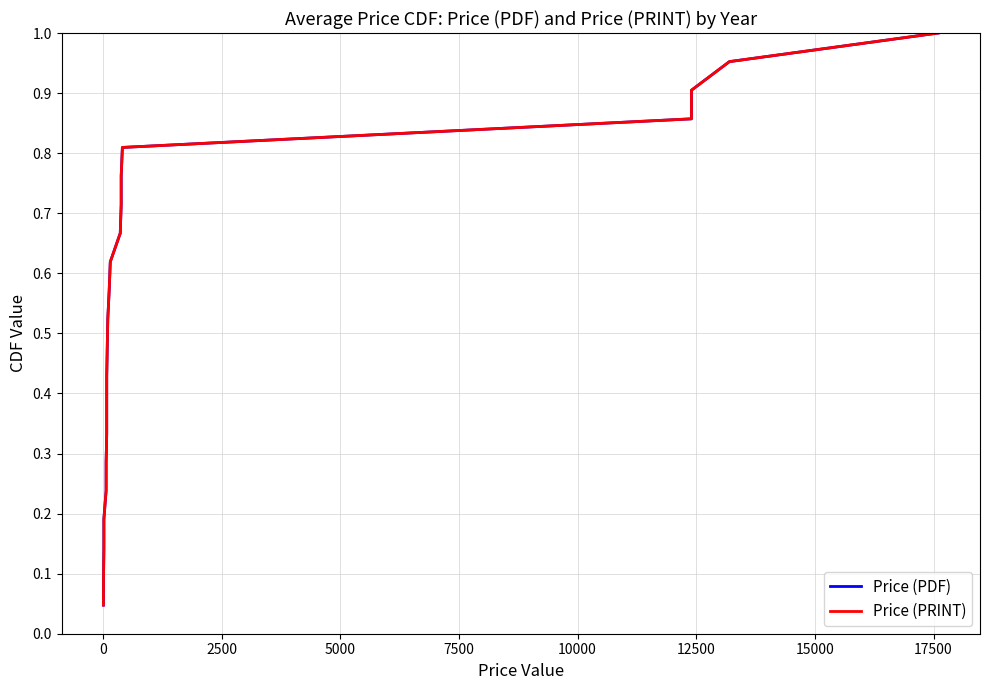

True or false: Price (PDF) and Price (PRINT) intersect in this chart.

False